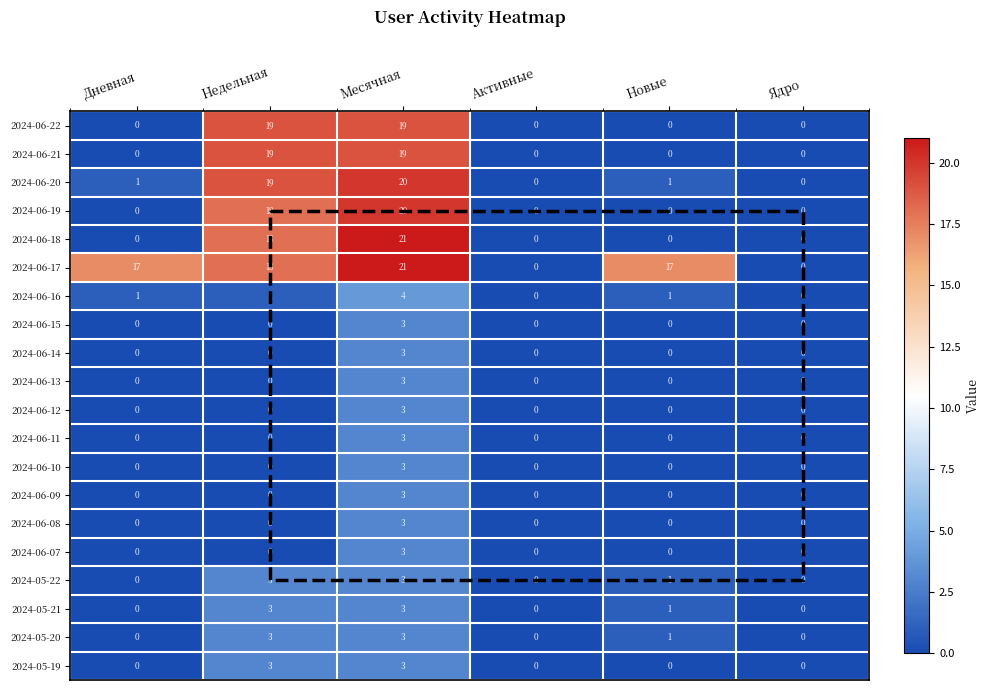

How many values in 2024-05-19 are above zero?

2